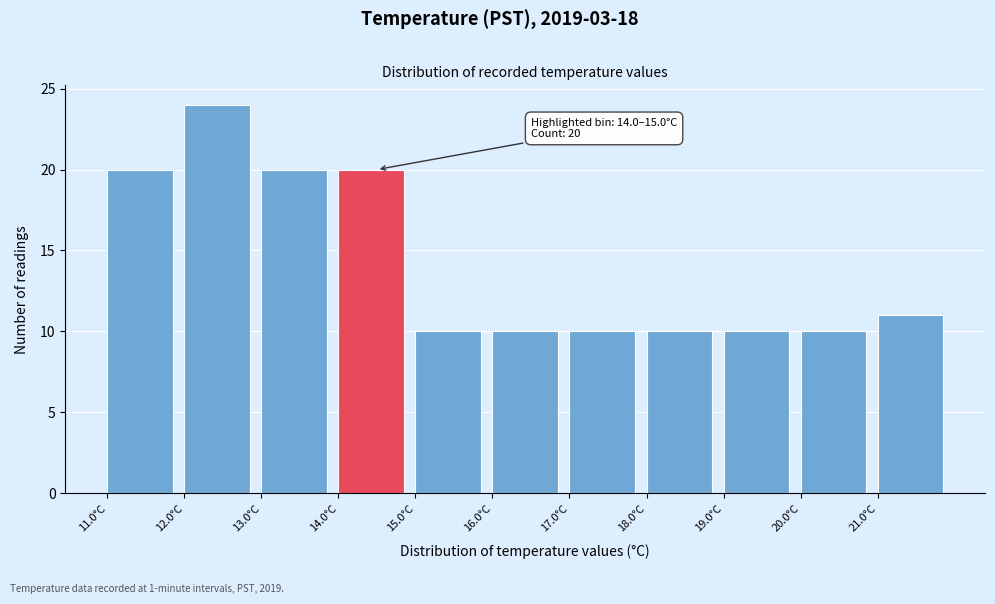

Over which range of the x-axis is the bar tallest?

12 to 13